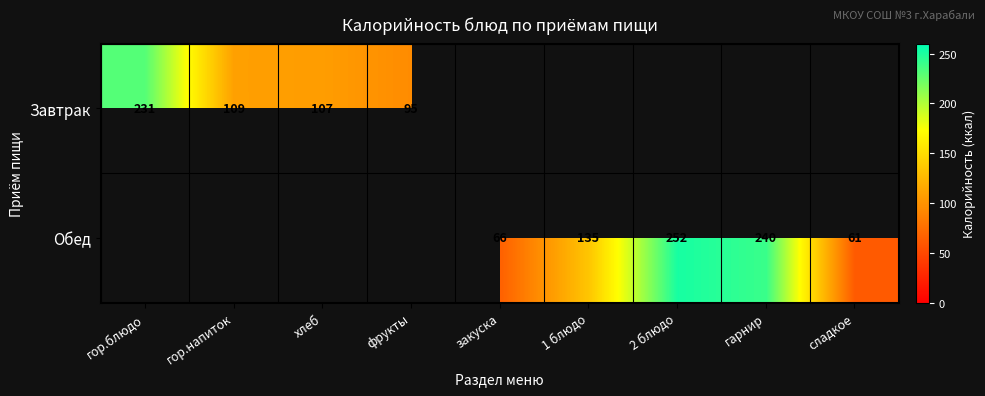

The Обед series shows 135 at 1 блюдо. True or false?

True